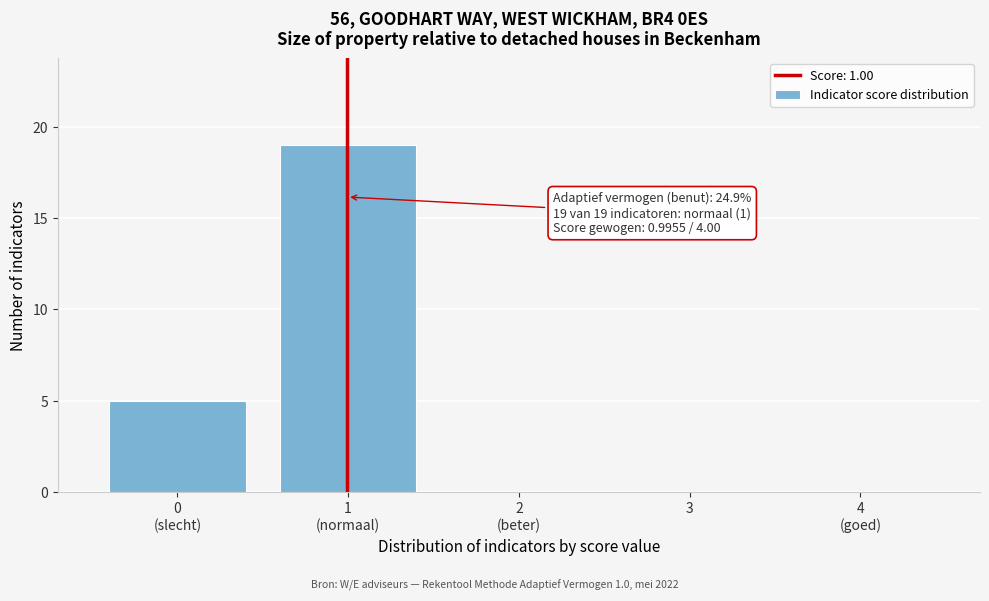

The value at 3 is 0. True or false?

True